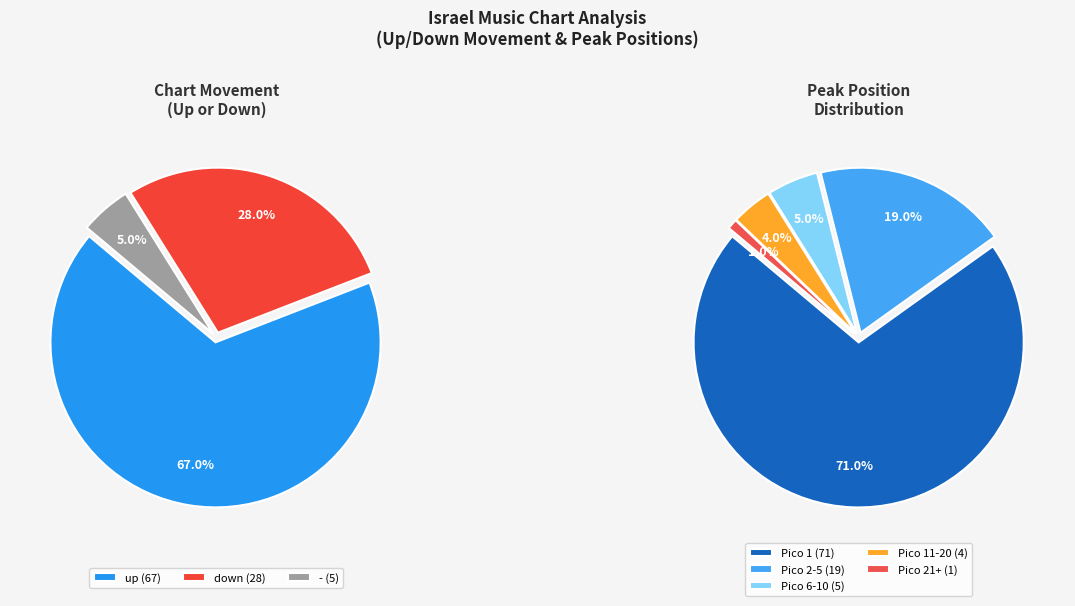

Combined, what portion of the pie is down and up?

95.0%